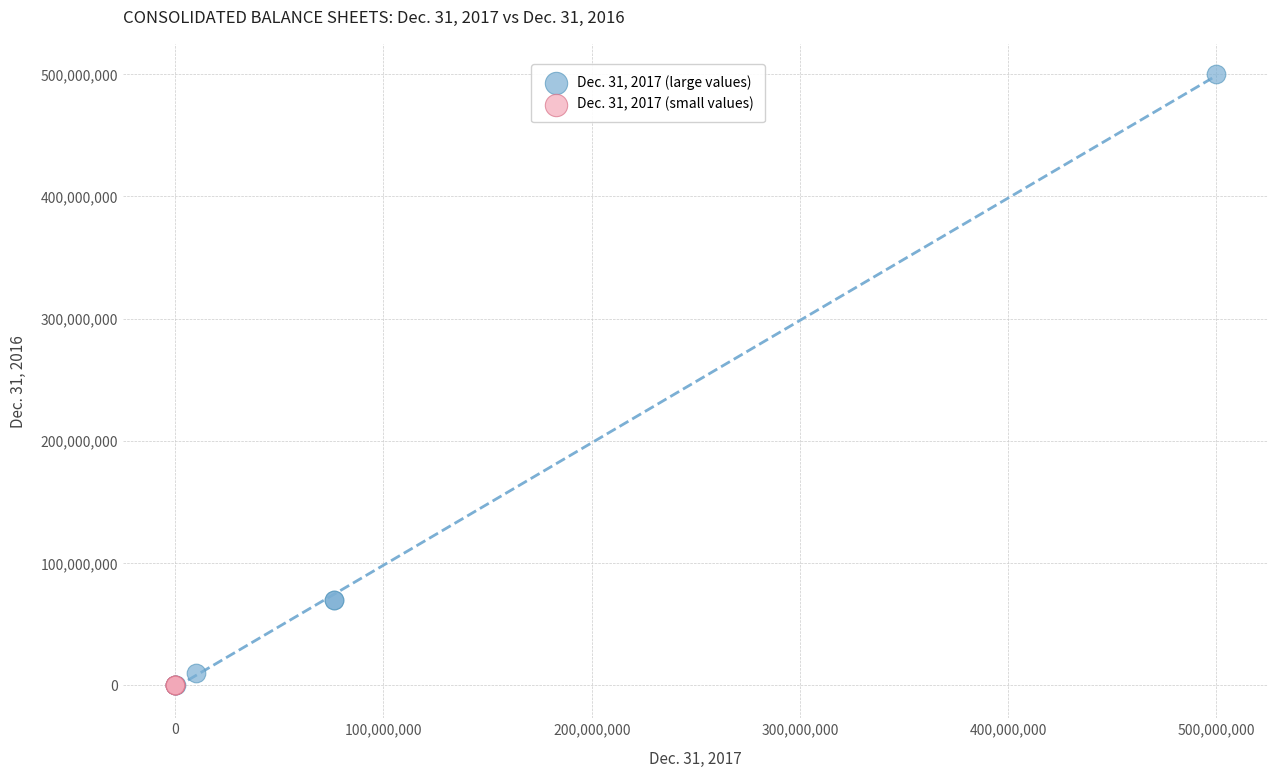

Which series contains the highest Y value?

Dec. 31, 2017 (large values)